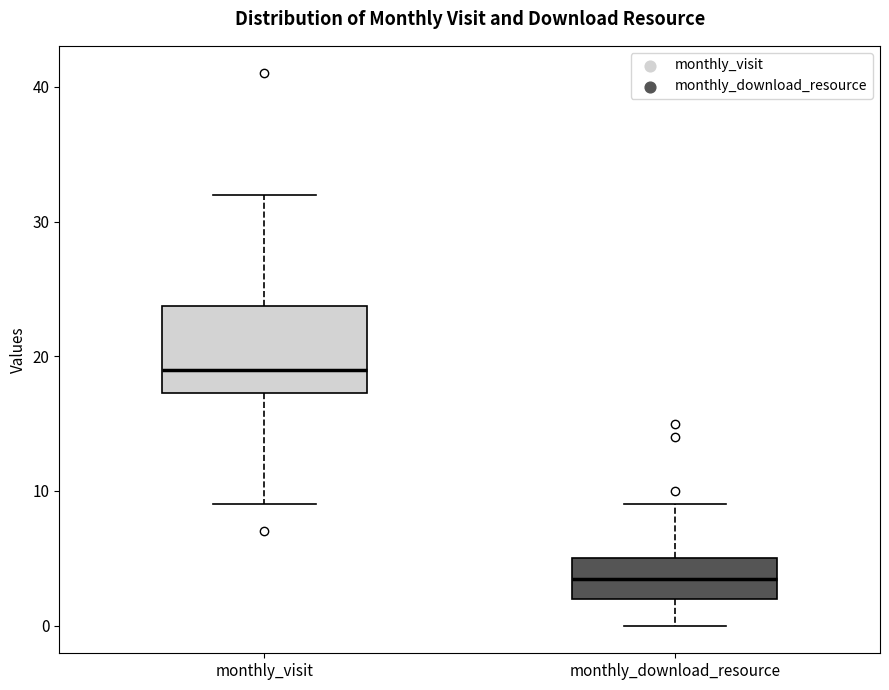

Reading left to right, read every box against the y-axis: the position of its median line, the range the box covers, and the ends of its whiskers. The values are not printed on the chart, so give them approximately, as read against the axis.

monthly_visit: median 19, box 17 to 24, whiskers 9 to 32
monthly_download_resource: median 4, box 2 to 5, whiskers 0 to 9